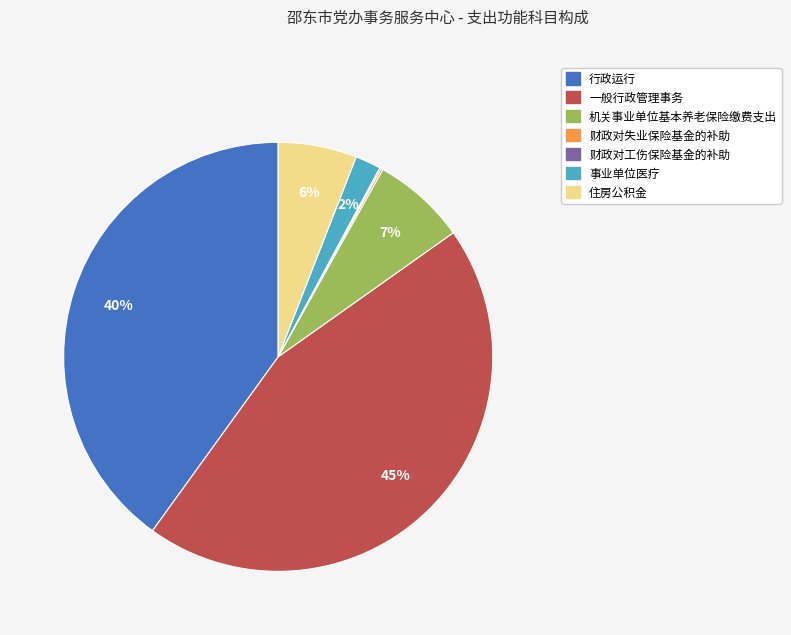

Is the sum of 机关事业单位基本养老保险缴费支出 and 事业单位医疗 greater than half?

No